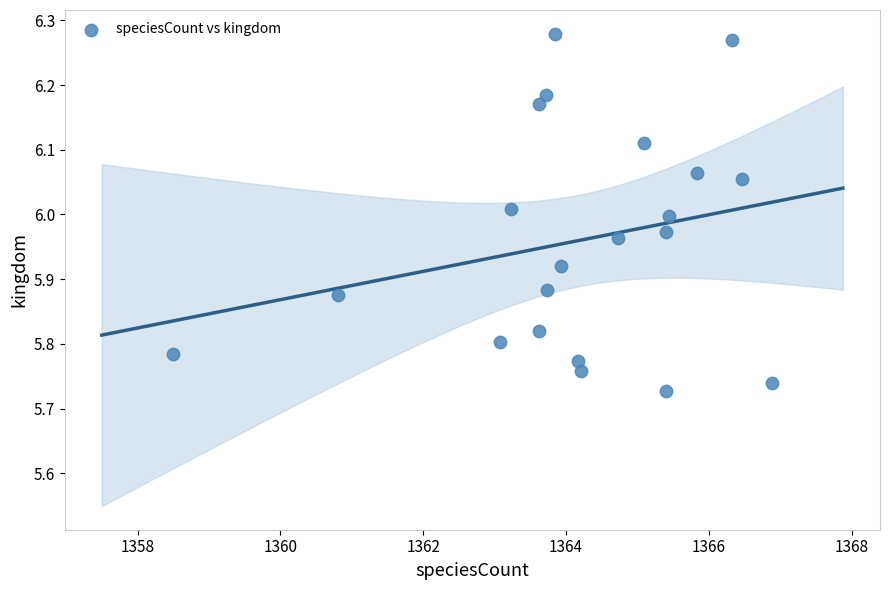

What is the range of X values (max minus min)?

8.4